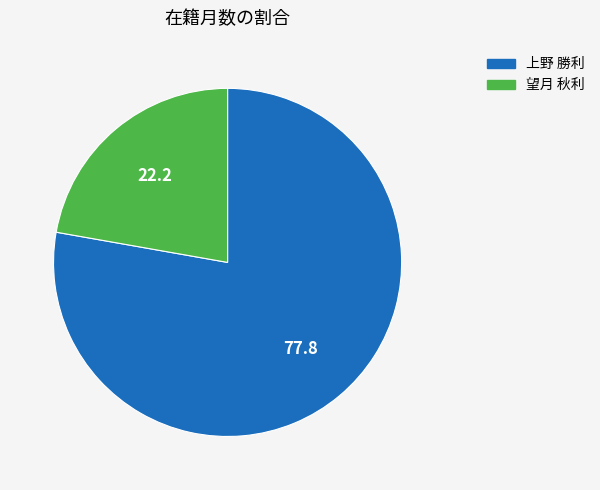

Combined, do 望月 秋利 and 上野 勝利 account for over 50%?

Yes